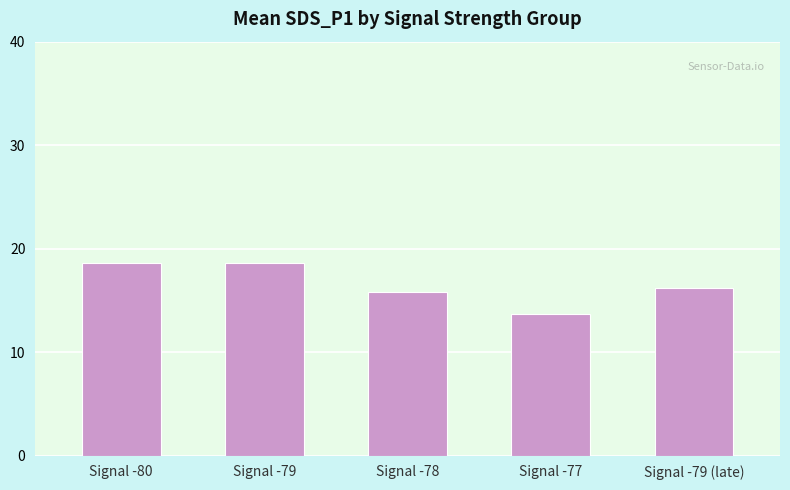

Approximately how many times larger is the value at Signal -78 compared to Signal -79 (late)?

1.0